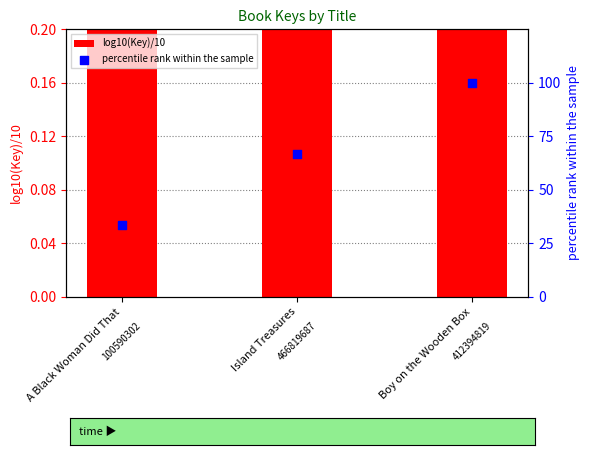

What are all the series names shown in the legend?

log10(Key)/10, percentile rank within the sample